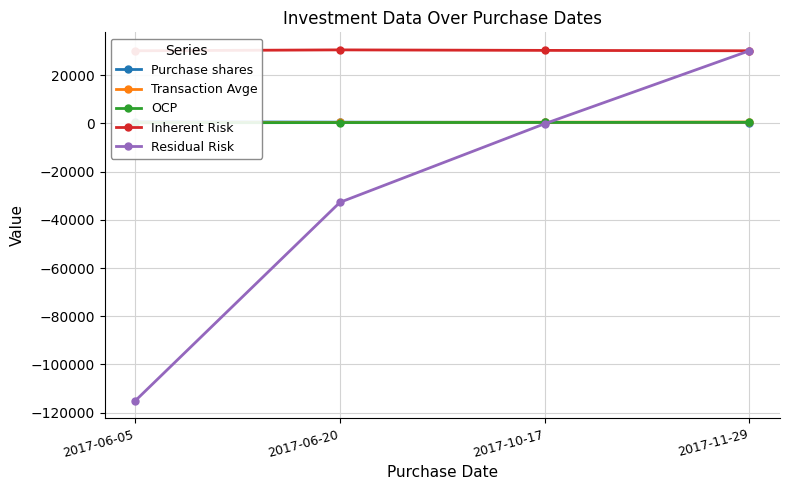

The Purchase shares series shows 506.0 at 2017-06-20. True or false?

True